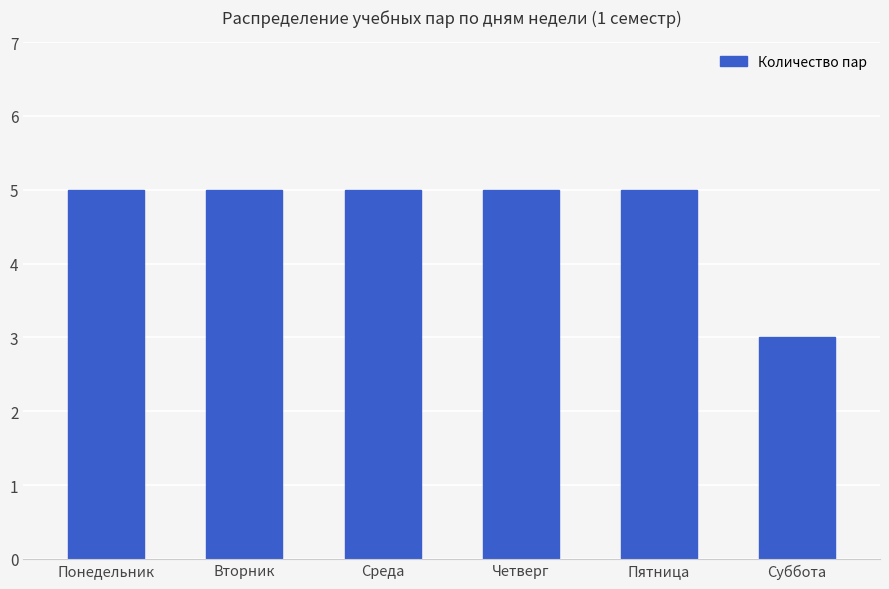

Read the value at Суббота.

3